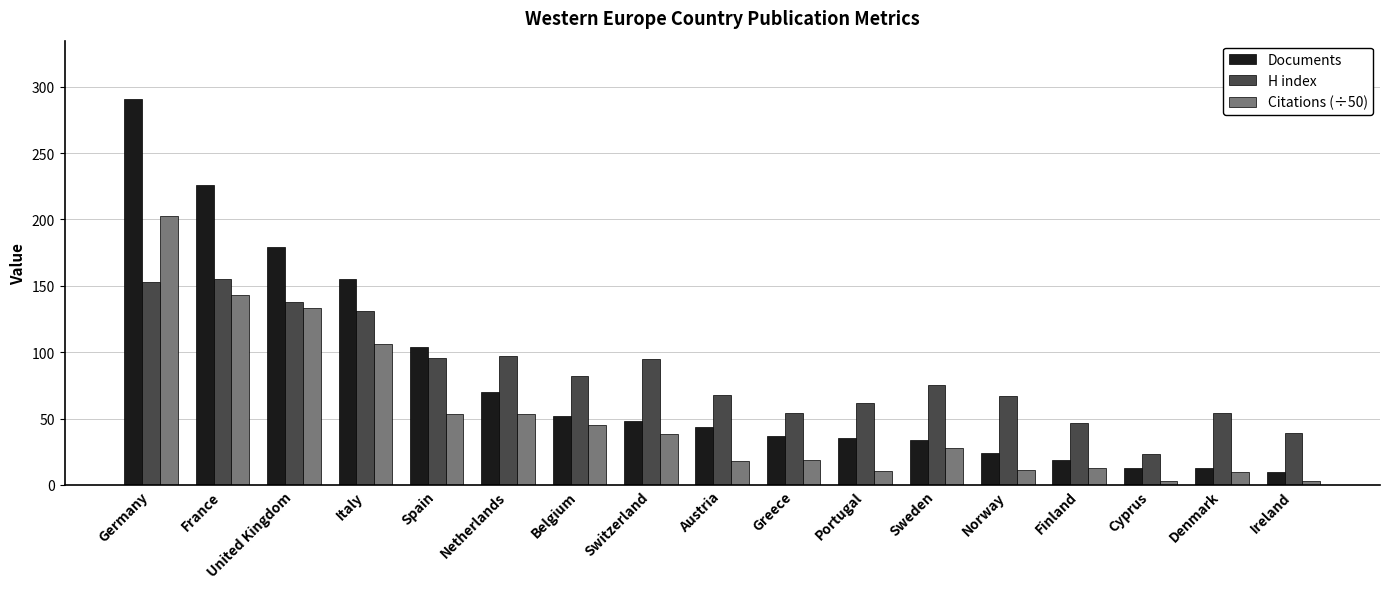

Which category has the highest value in the Citations (÷50) series?

Germany